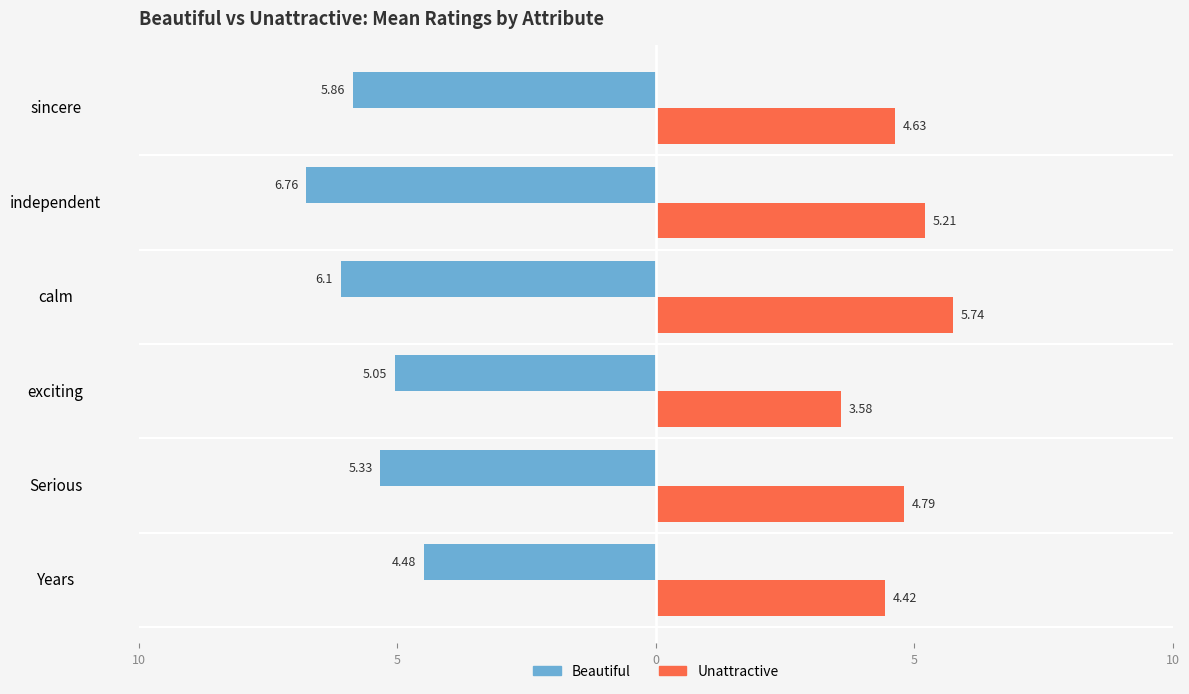

What is the lowest value of the Unattractive series?

3.6